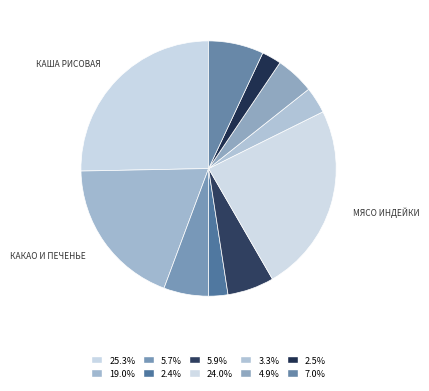

Is there any slice that represents more than half of the pie?

No